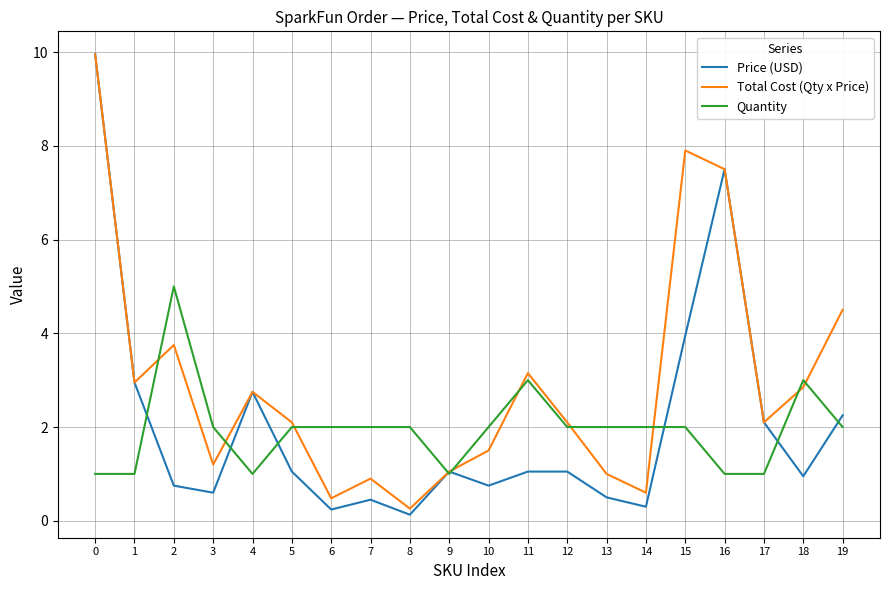

What are all the series names shown in the legend?

Price (USD), Total Cost (Qty x Price), Quantity